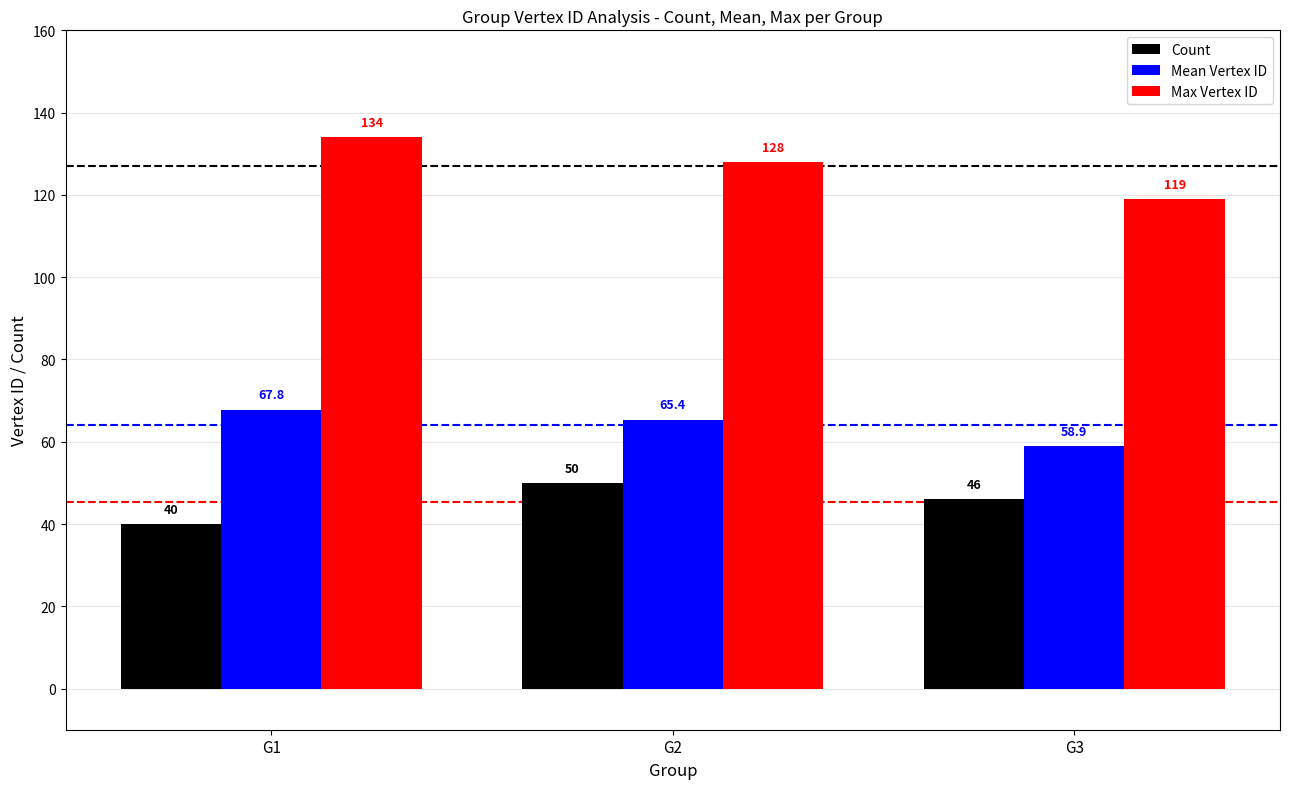

List the series in order of their peak value, lowest first.

Count, Mean Vertex ID, Max Vertex ID